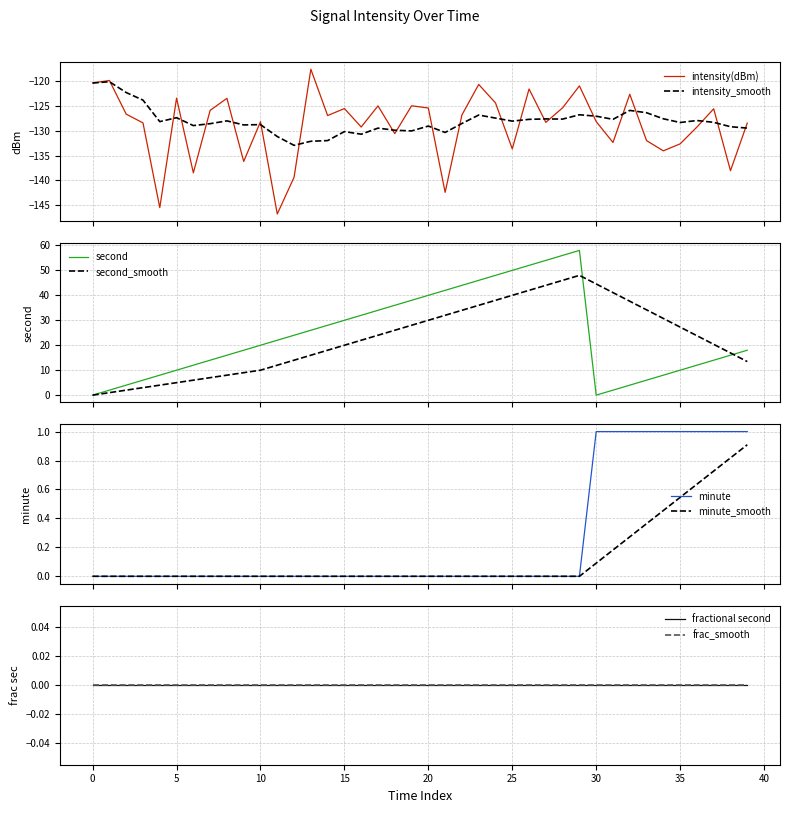

Which category has the highest value in the minute series?

30